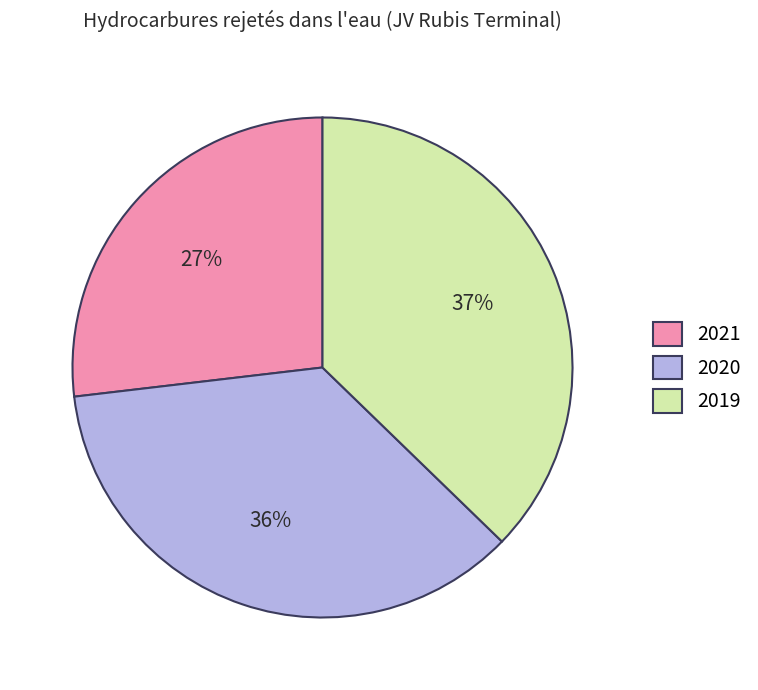

Does 2020 represent more than half of the total?

No